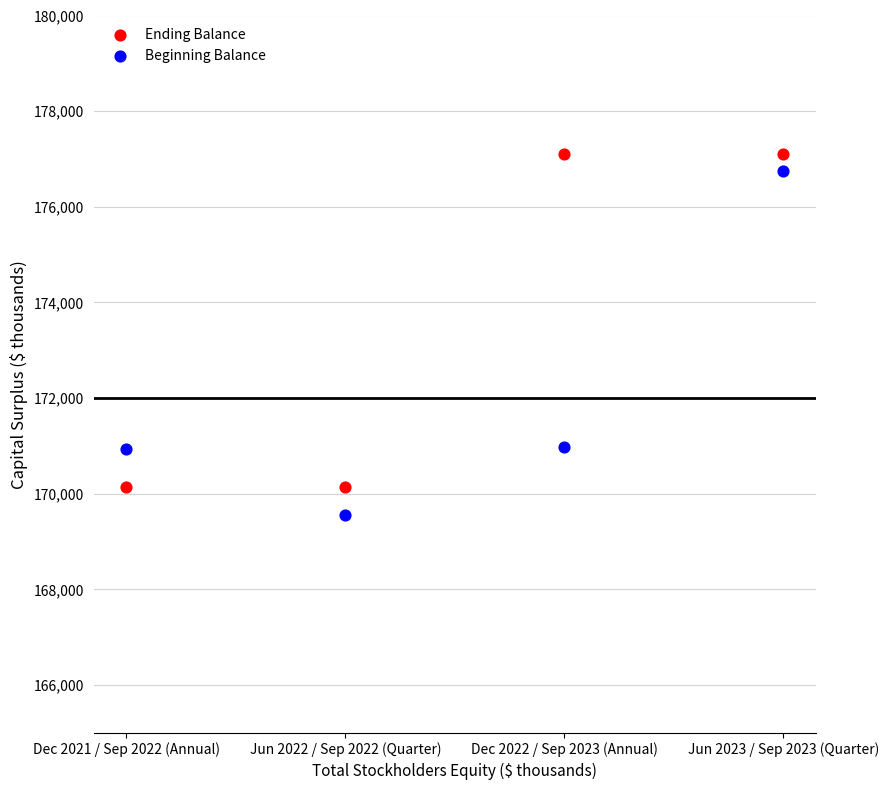

Across all data points, what is the average Y value?

172841